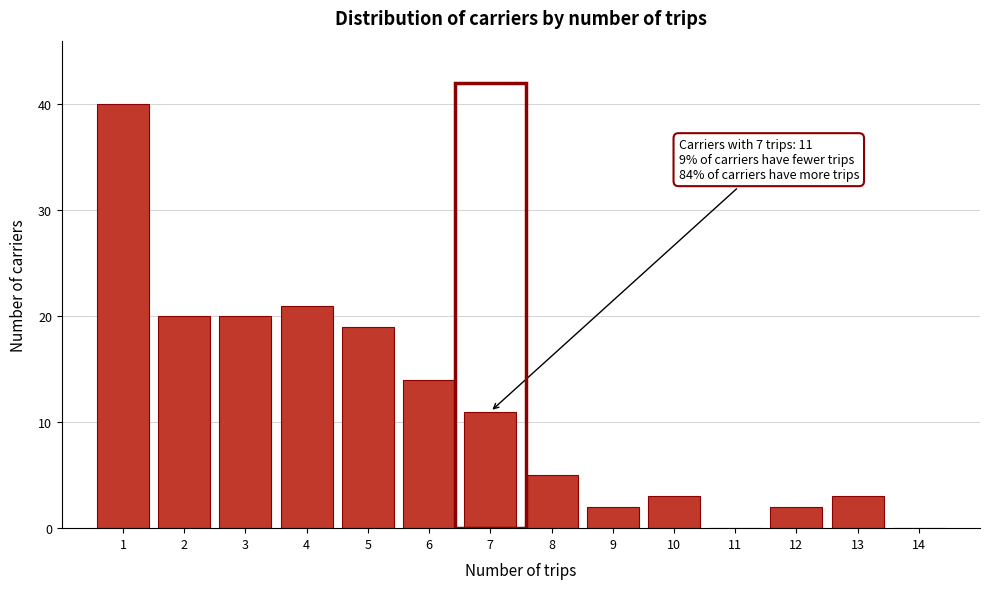

Over which range of the x-axis is the bar tallest?

0.5 to 1.5